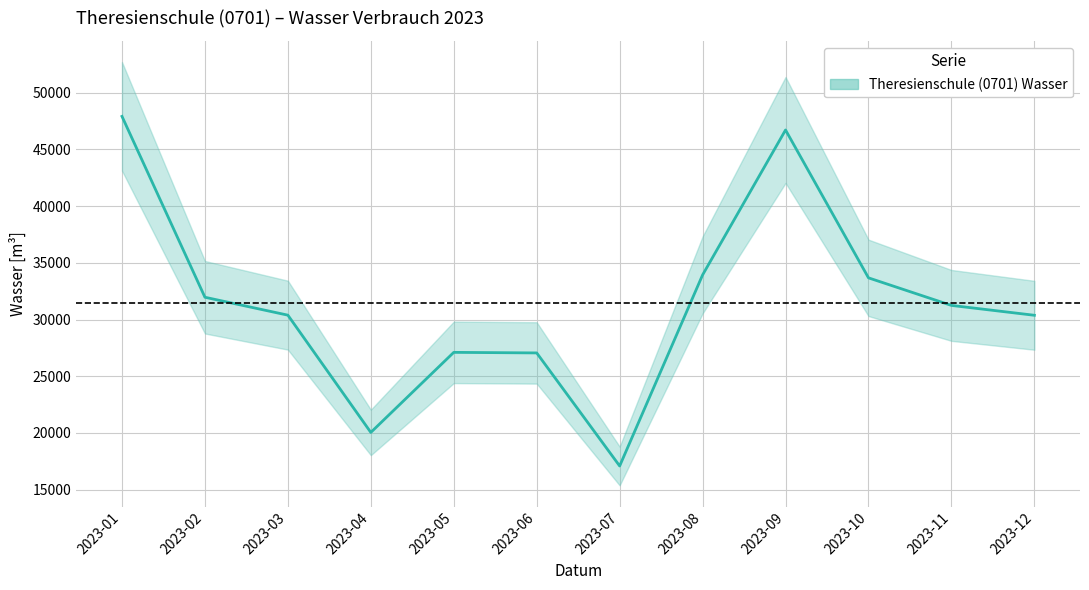

What is the value of the 7th point from the left?

17090